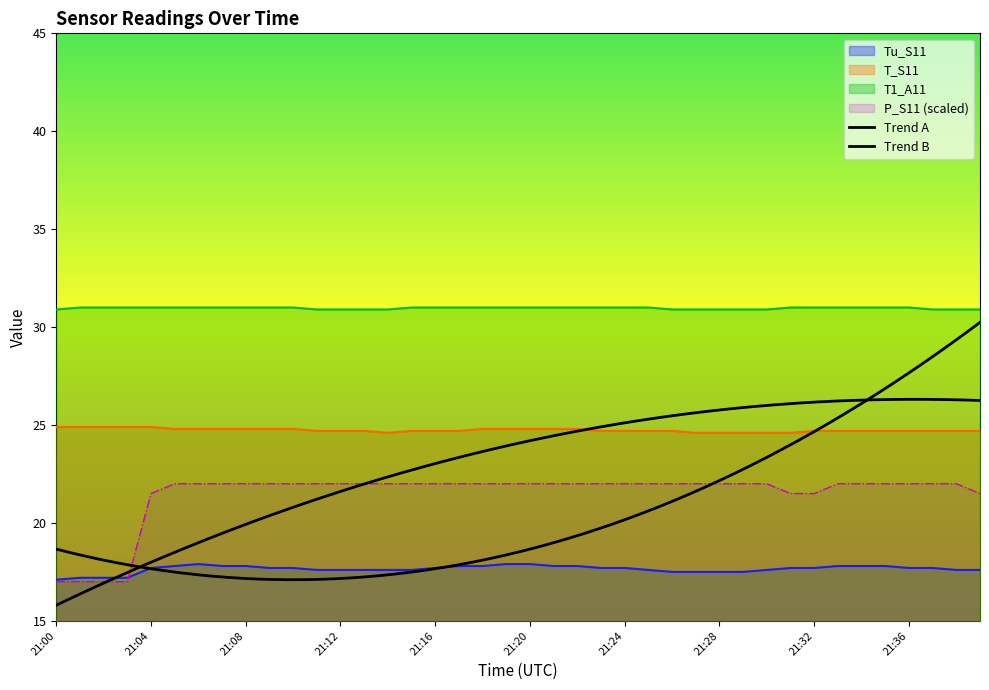

How many interior local valleys does the T_S11 series have?

1